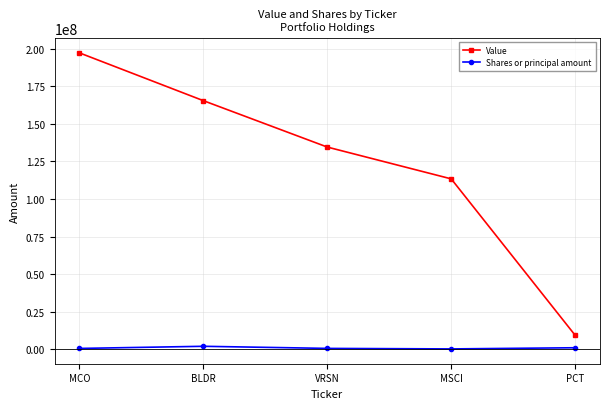

At PCT, list the series in order from smallest to largest.

Shares or principal amount, Value